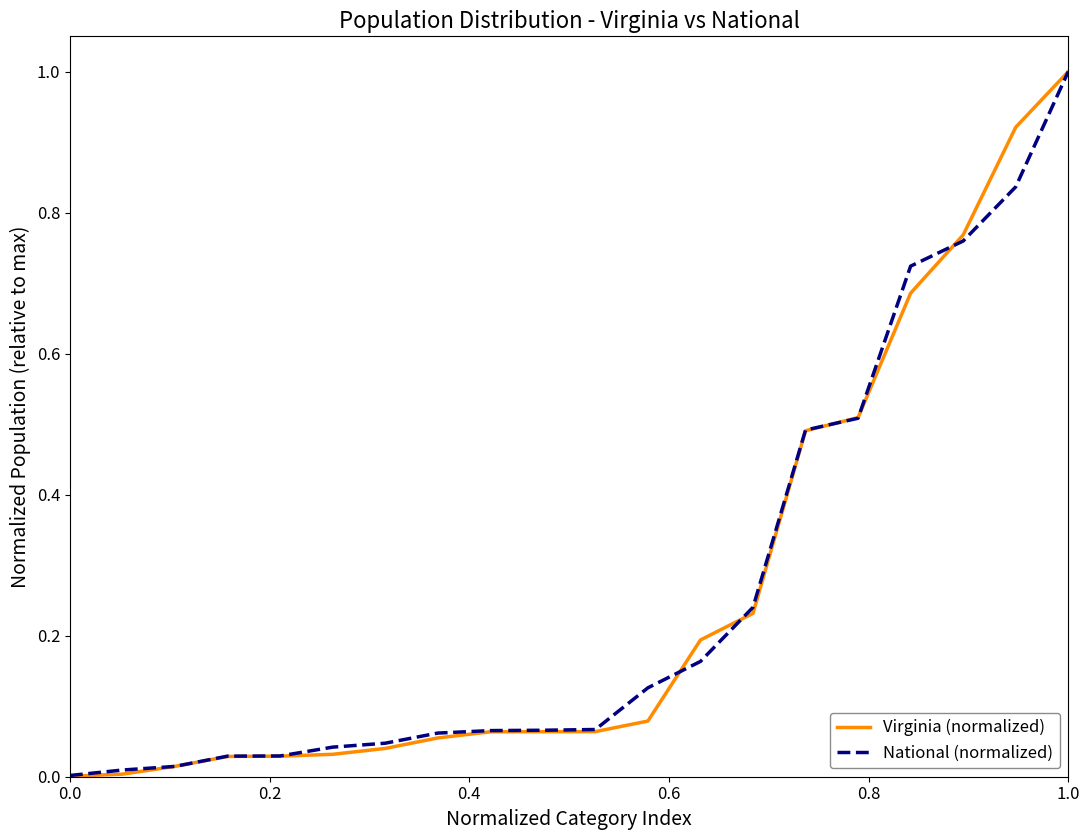

What is the highest value of the National (normalized) series?

1.0